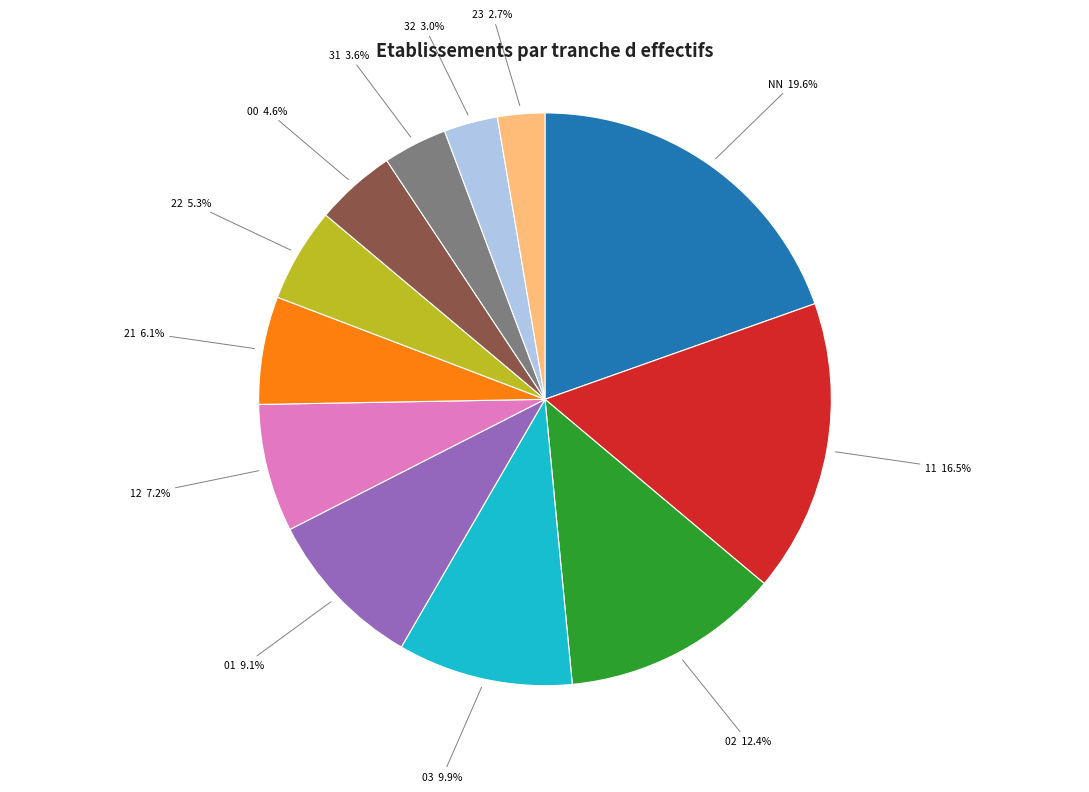

Does 32 account for over 50% of the chart?

No